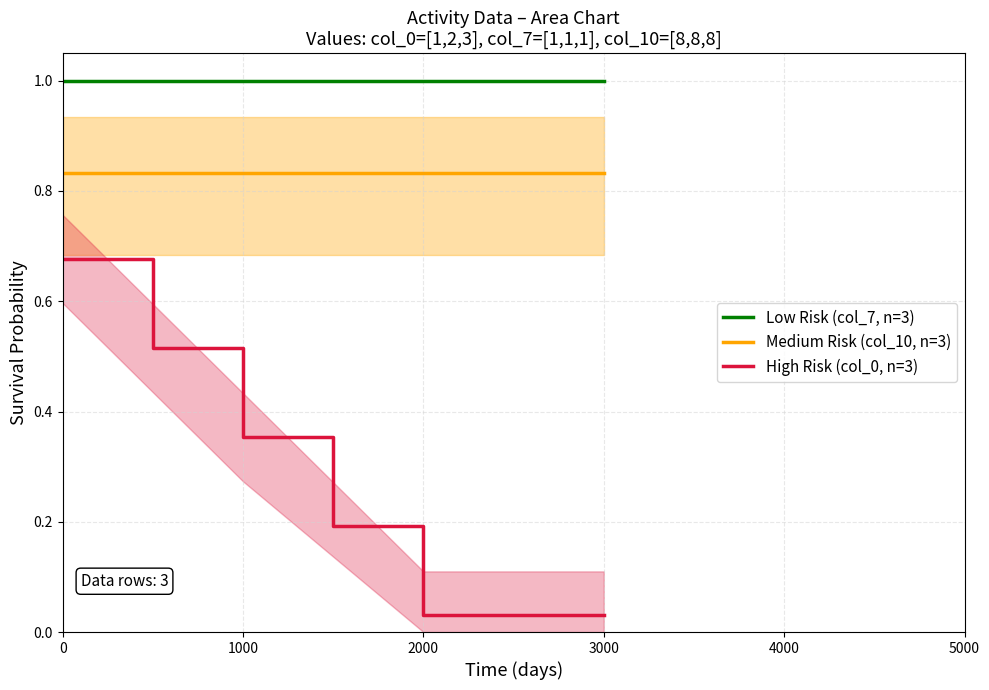

Which series has the largest range (max minus min)?

High Risk (col_0, n=3)